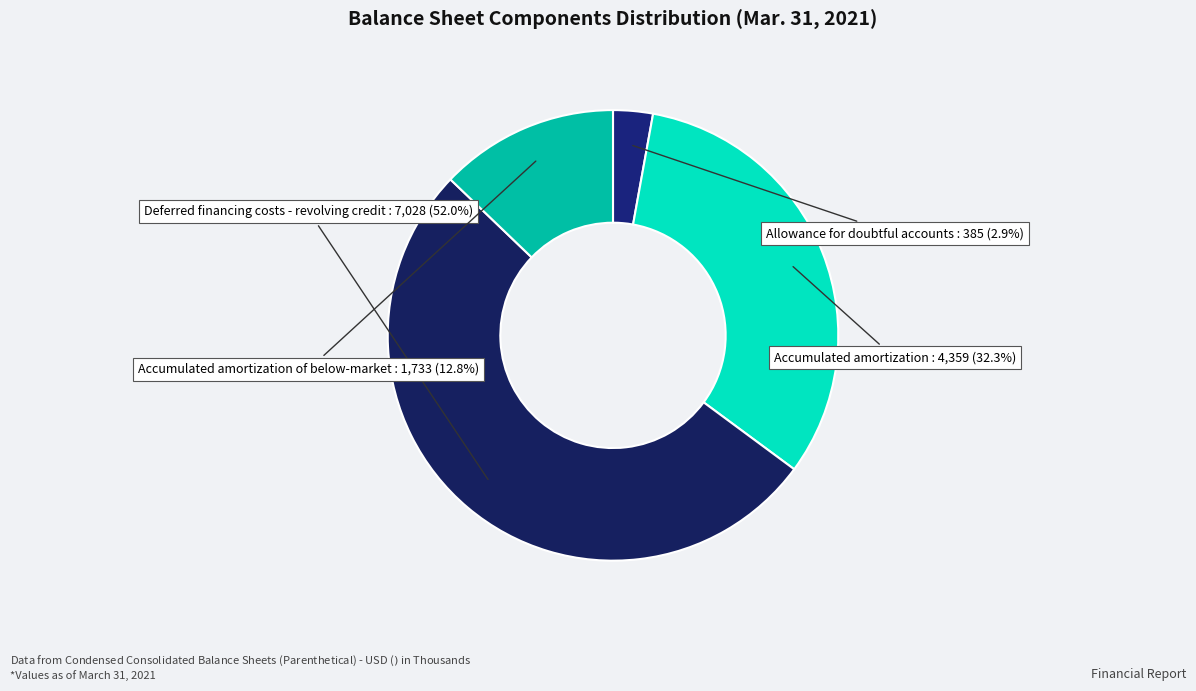

Is there any slice that represents more than half of the pie?

Yes